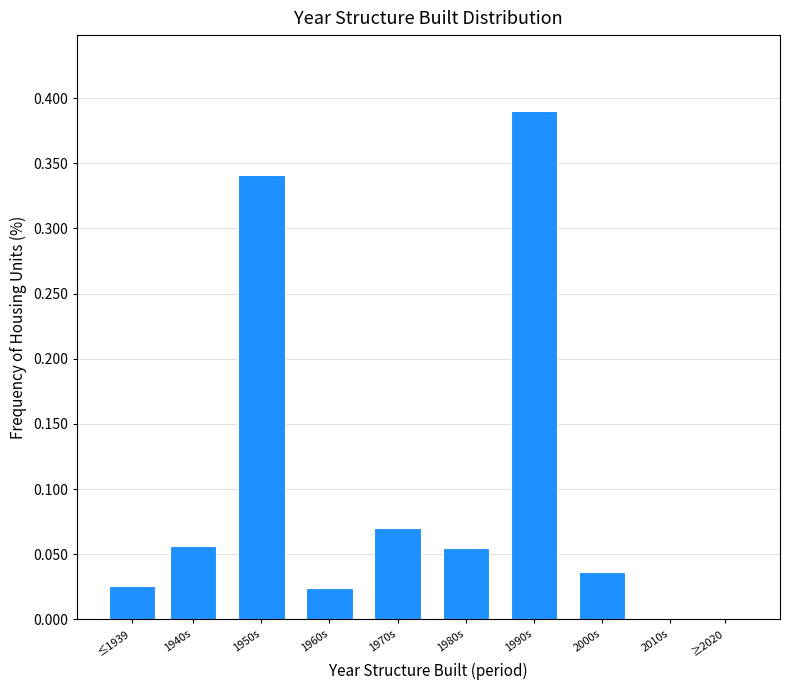

At which category does the chart reach its peak across all series?

1990s